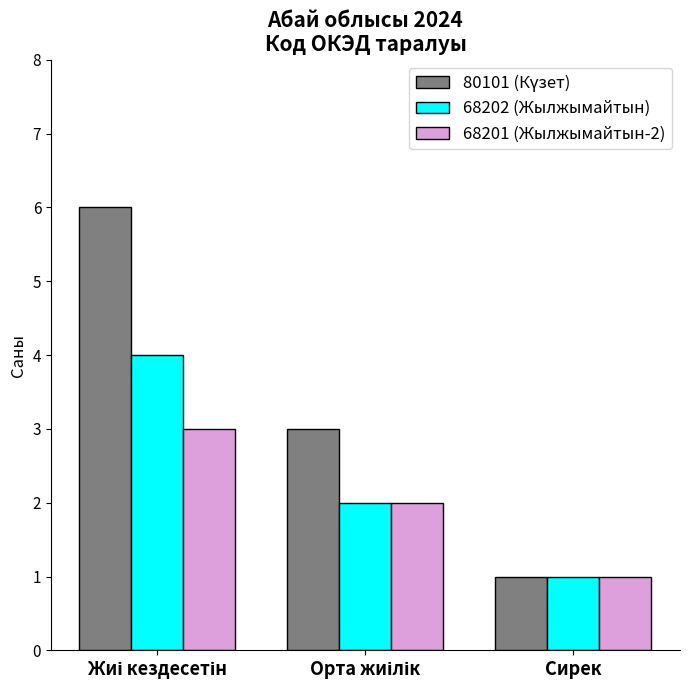

What is the highest value of the 68202 (Жылжымайтын) series?

4